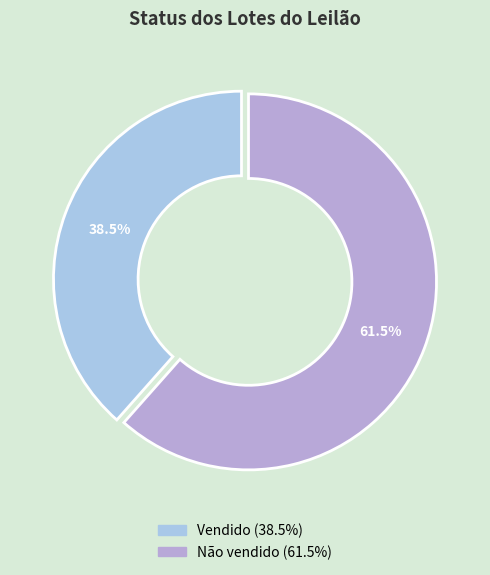

What portion of the pie excludes Vendido?

61.5%